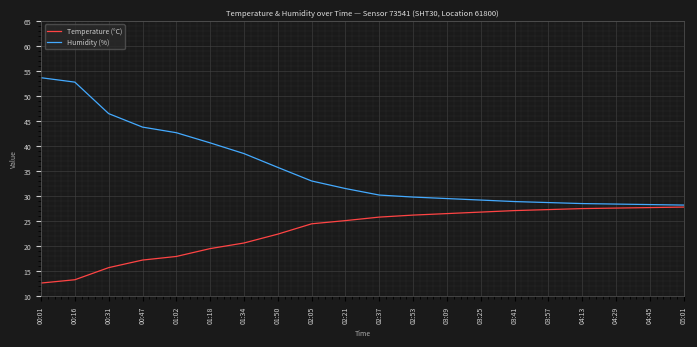

What position from the right is 01:34?

14